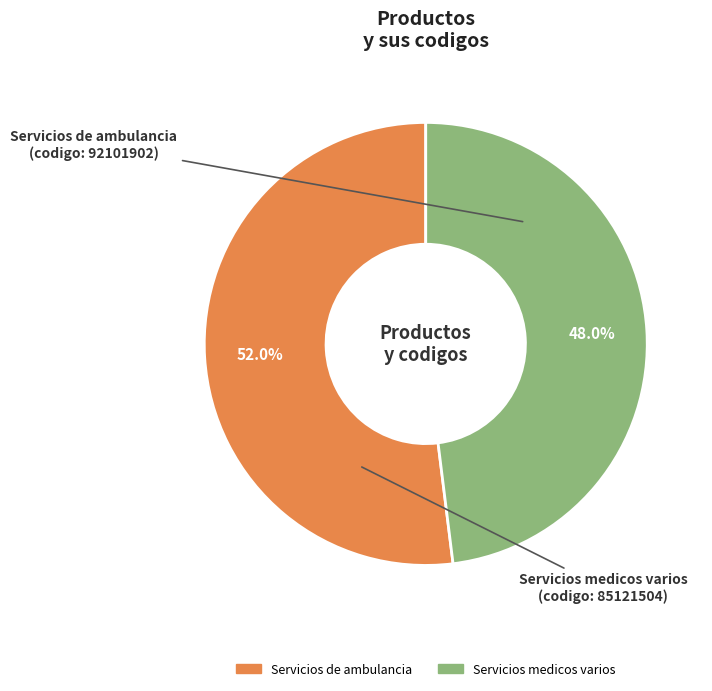

Do Servicios medicos varios and Servicios de ambulancia together represent more than half of the pie?

Yes